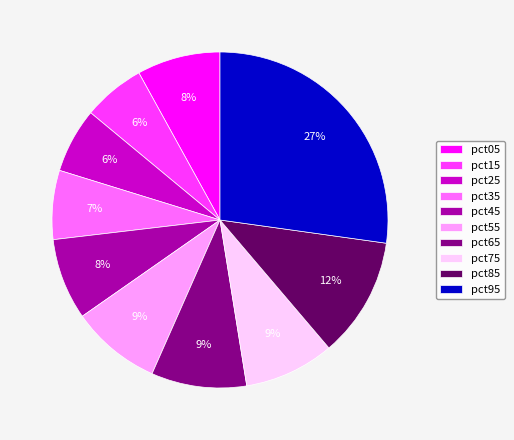

Does any single category account for the majority?

No